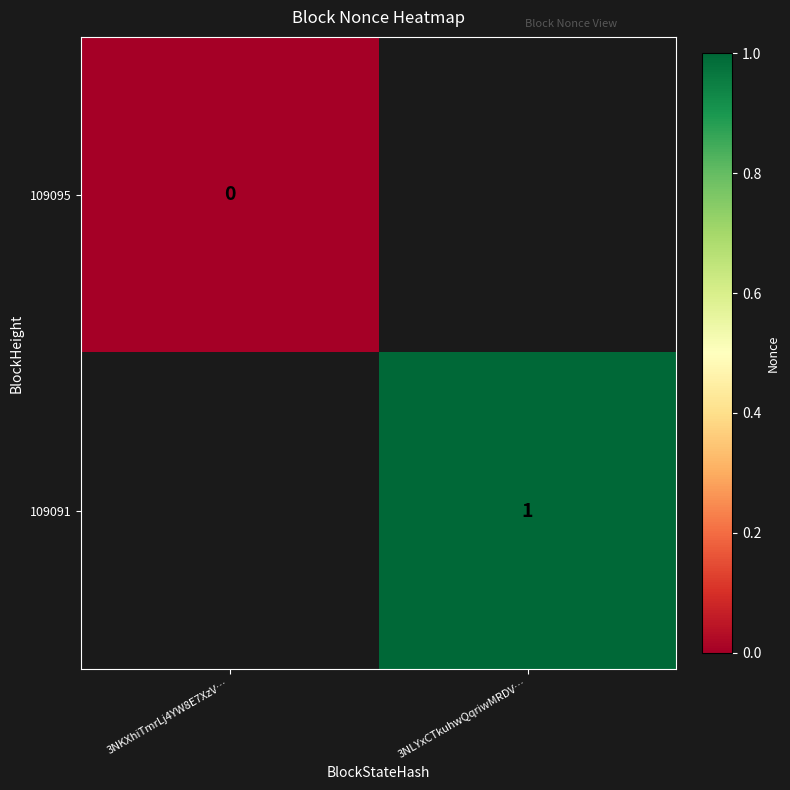

Which category has the highest value across all series?

3NLYxCTkuhwQqriwMRDV…